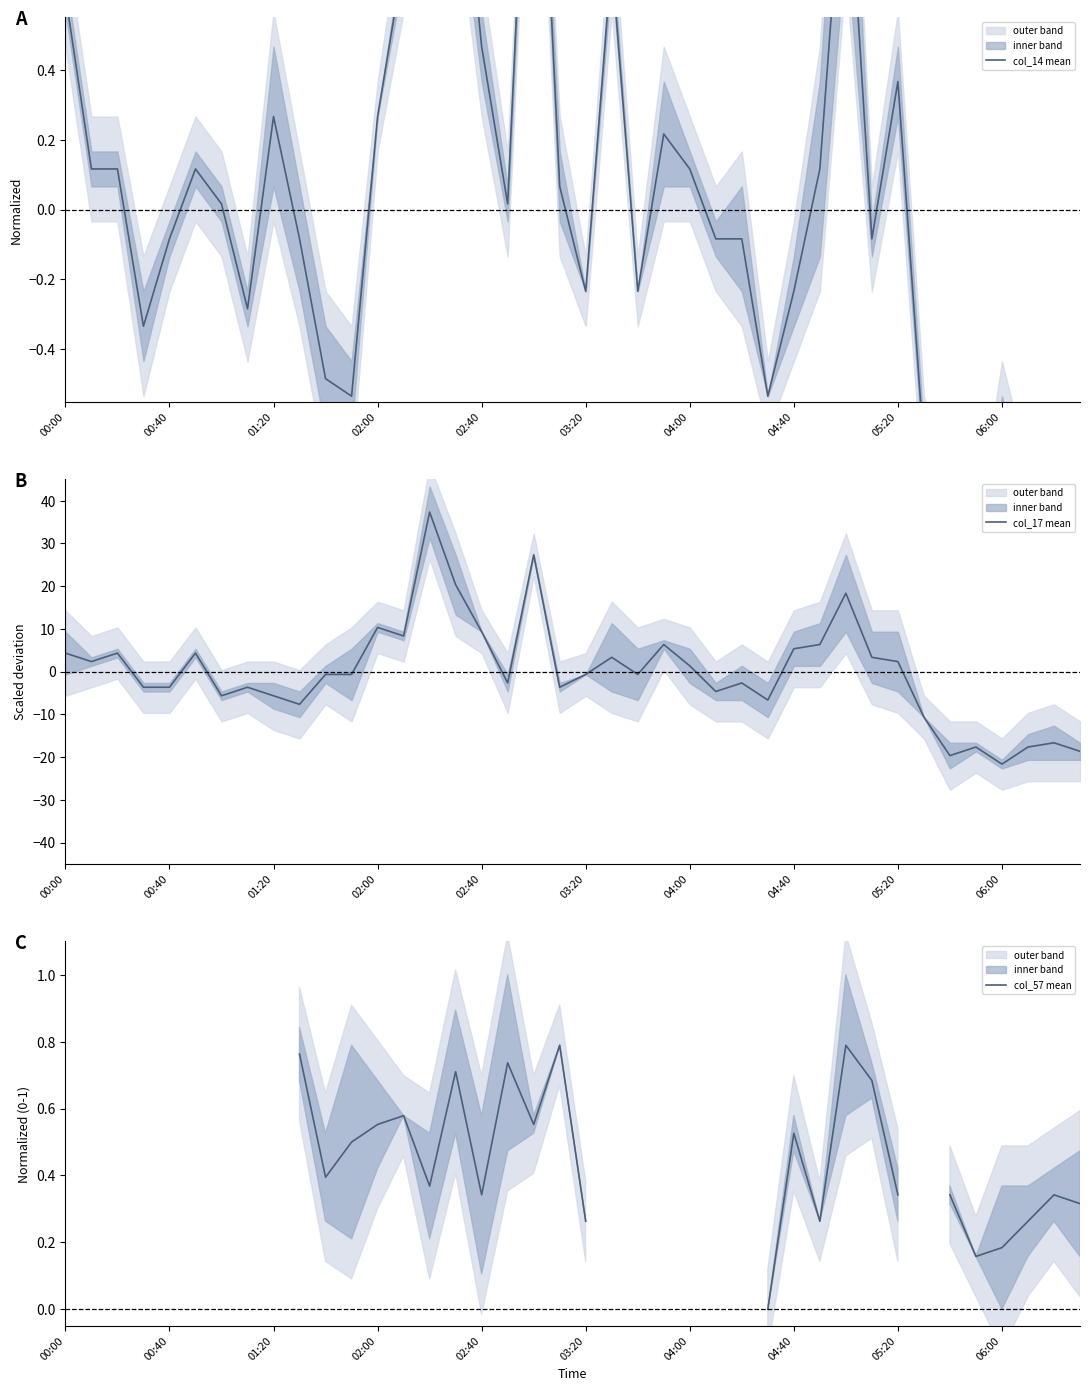

At which label does col_17 mean reach its minimum?

06:00